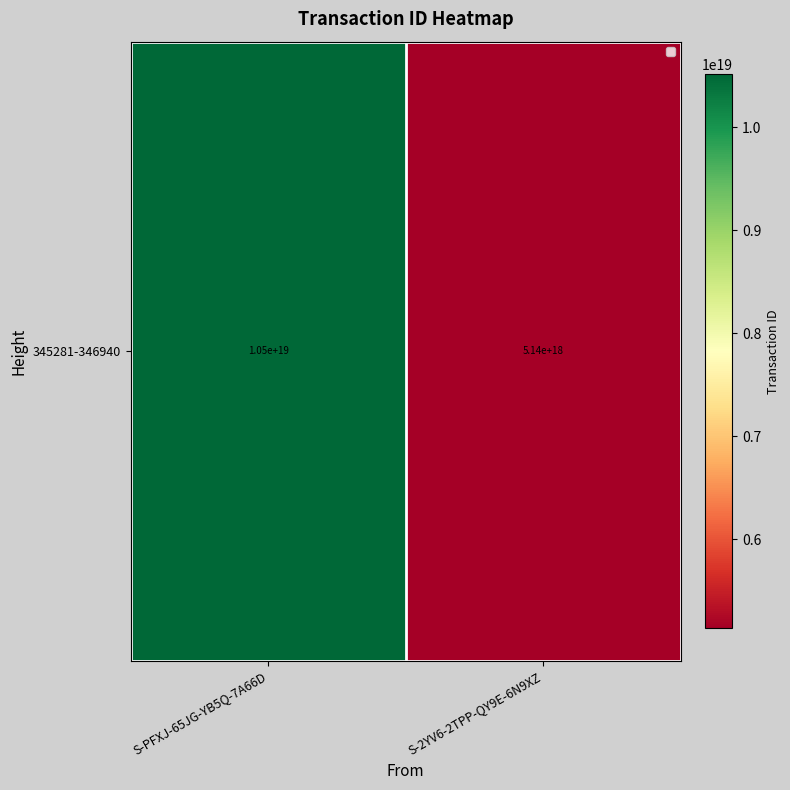

What is the ratio of the value at S-PFXJ-65JG-YB5Q-7A66D to the value at S-2YV6-2TPP-QY9E-6N9XZ?

2.0